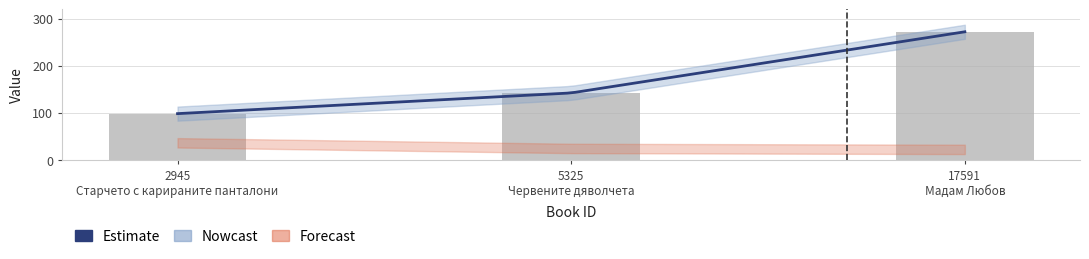

How many values exceed 142?

1